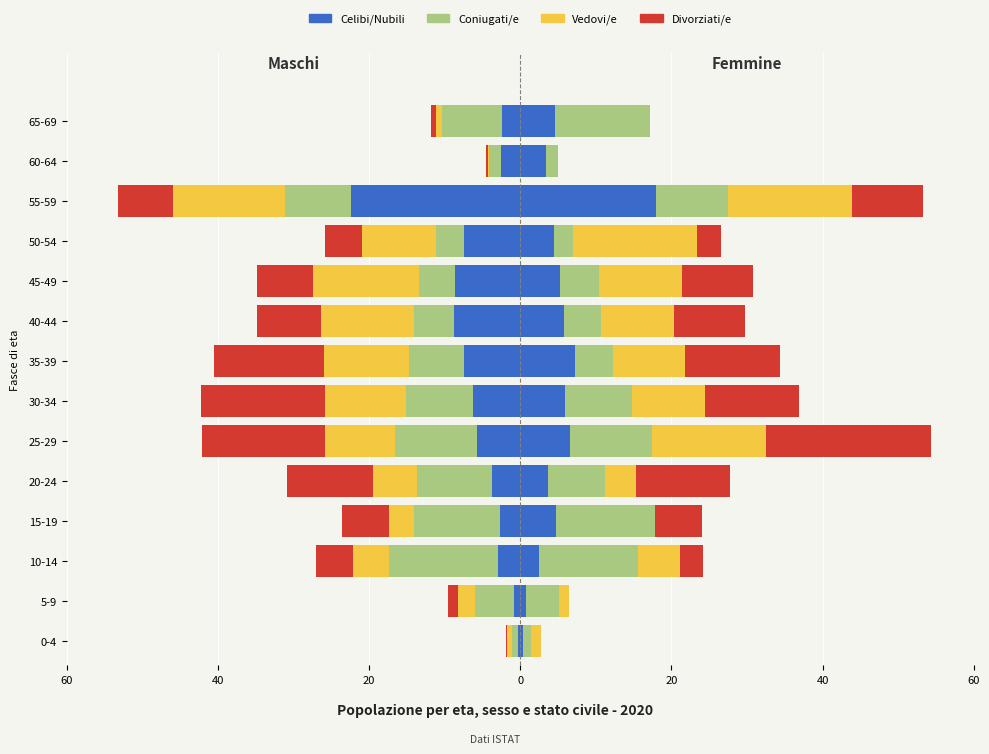

Is the value of Vedovi/e at 55-59 greater than the value of Celibi/Nubili at 15-19?

No